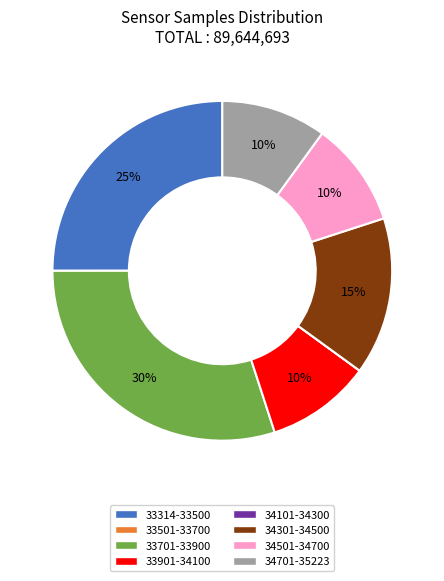

Does any single category account for the majority?

No